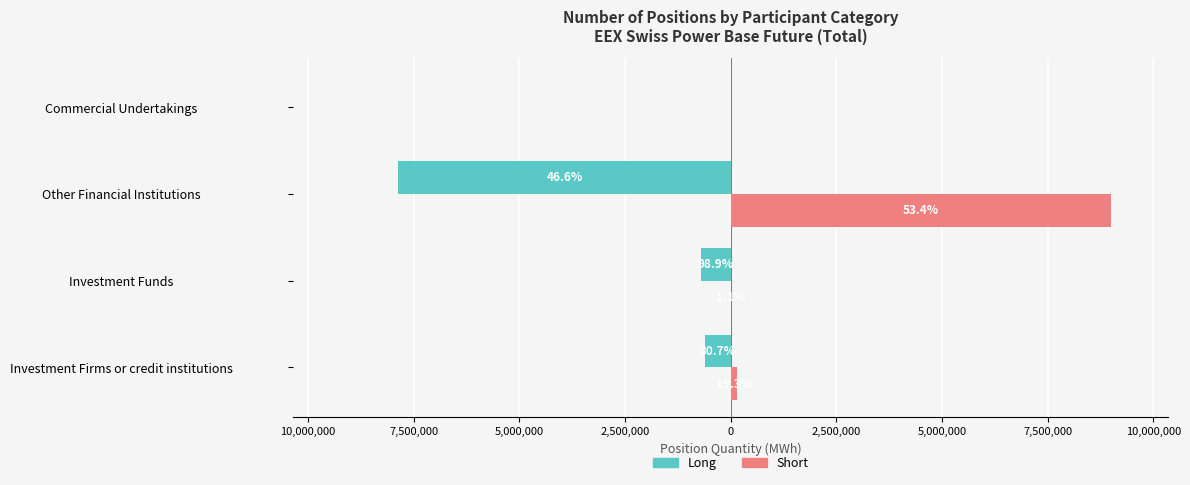

How many groups of bars are there?

4